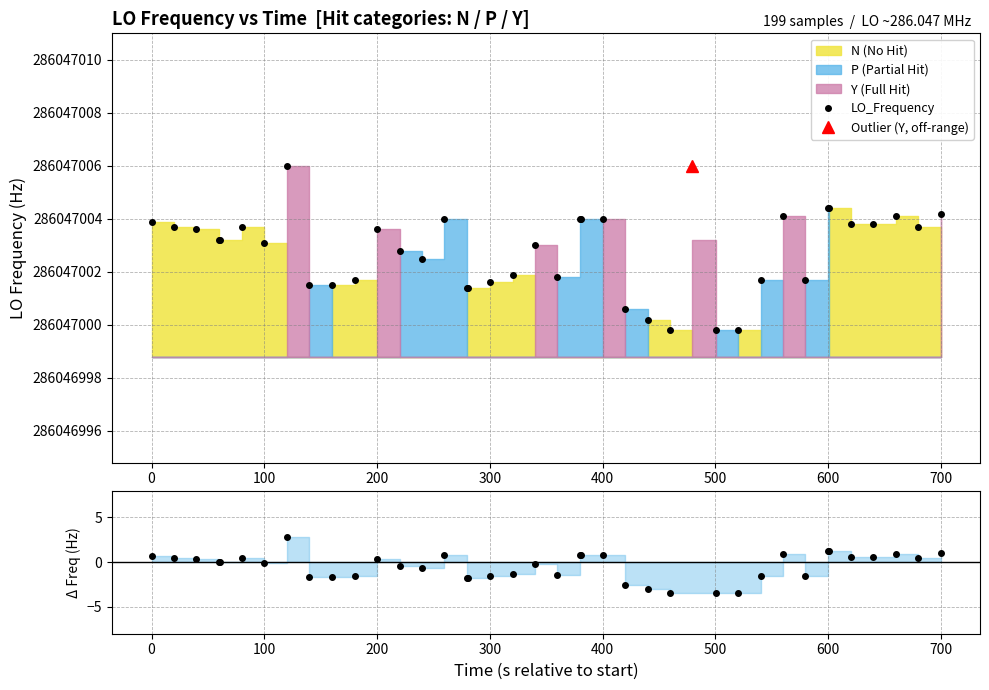

Rank the series by their average value, from lowest to highest.

Freq - median, LO_Frequency